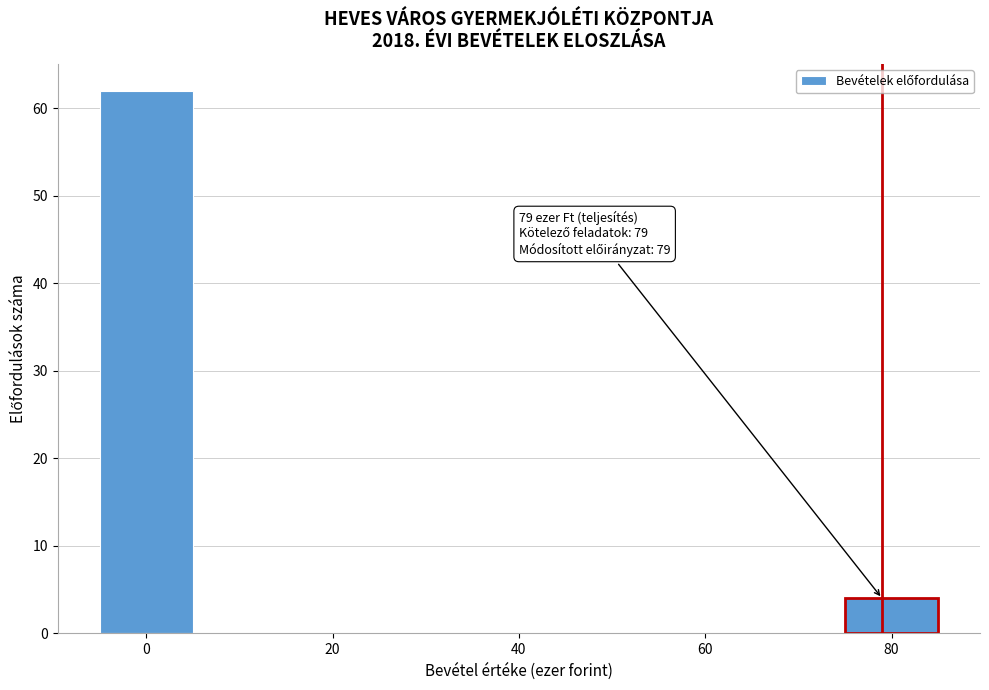

Which range on the x-axis has the tallest bar?

-5 to 5